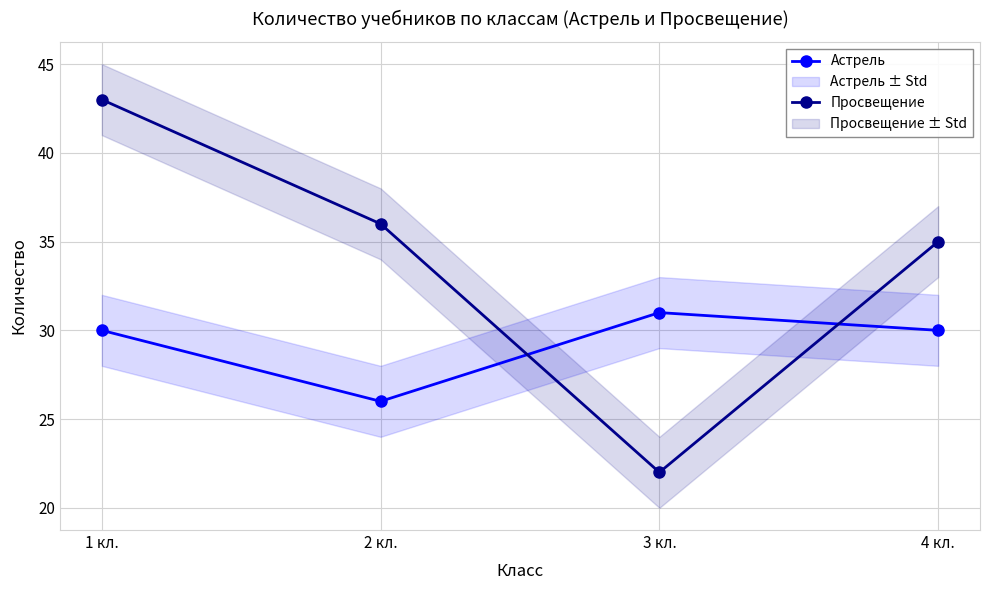

The value of Просвещение at 2 кл. is 36. True or false?

True